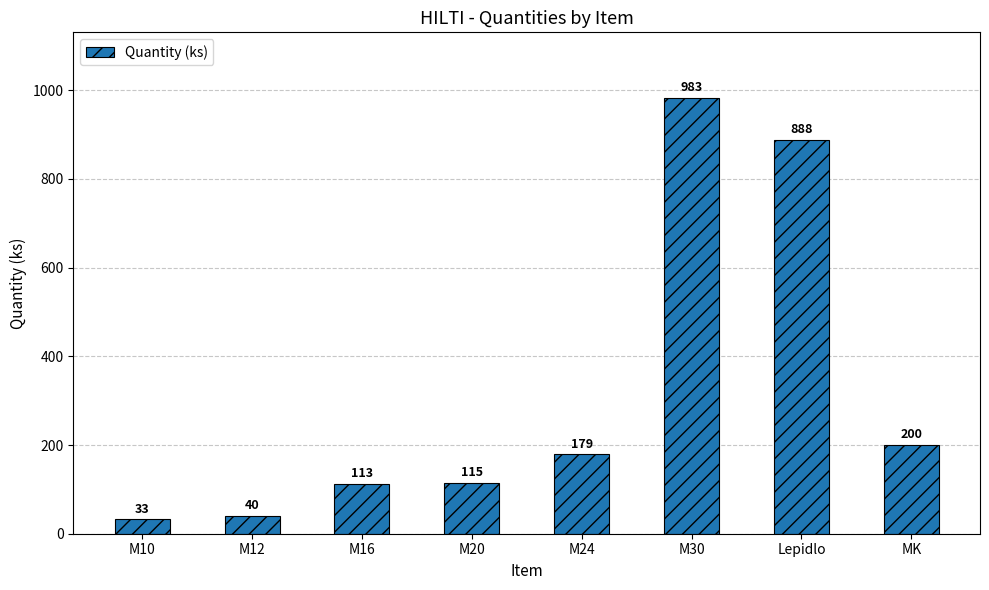

Reading left to right, extract all data points from this chart.

M10=33	M12=40	M16=113	M20=115	M24=179	M30=983	Lepidlo=888	MK=200